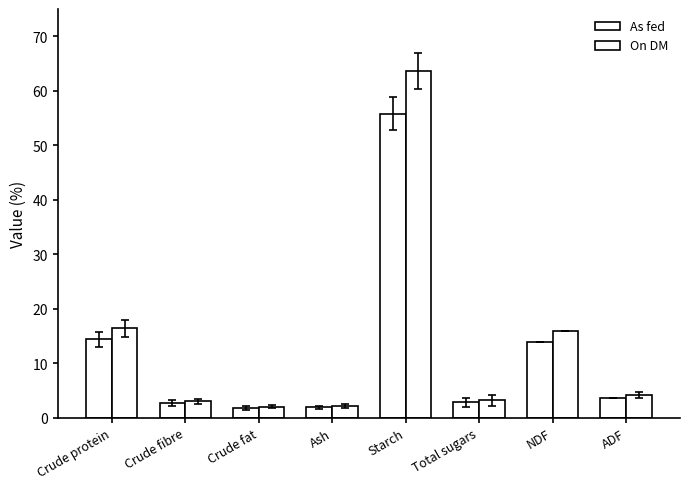

Which series has the largest total across all categories?

On DM